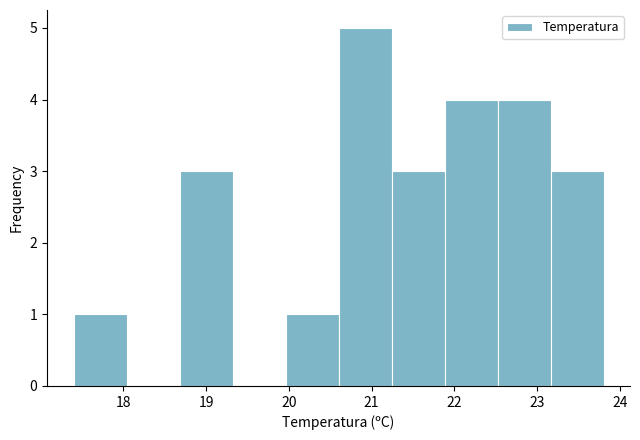

Reading left to right, transcribe this chart: for each bar, give the range it covers on the x-axis and its height. Neither the bar edges nor the heights are printed on the chart, so give them approximately, as read against the axes.

17.40 to 18.04: 1
18.04 to 18.68: 0
18.68 to 19.32: 3
19.32 to 19.96: 0
19.96 to 20.60: 1
20.60 to 21.24: 5
21.24 to 21.88: 3
21.88 to 22.52: 4
22.52 to 23.16: 4
23.16 to 23.80: 3